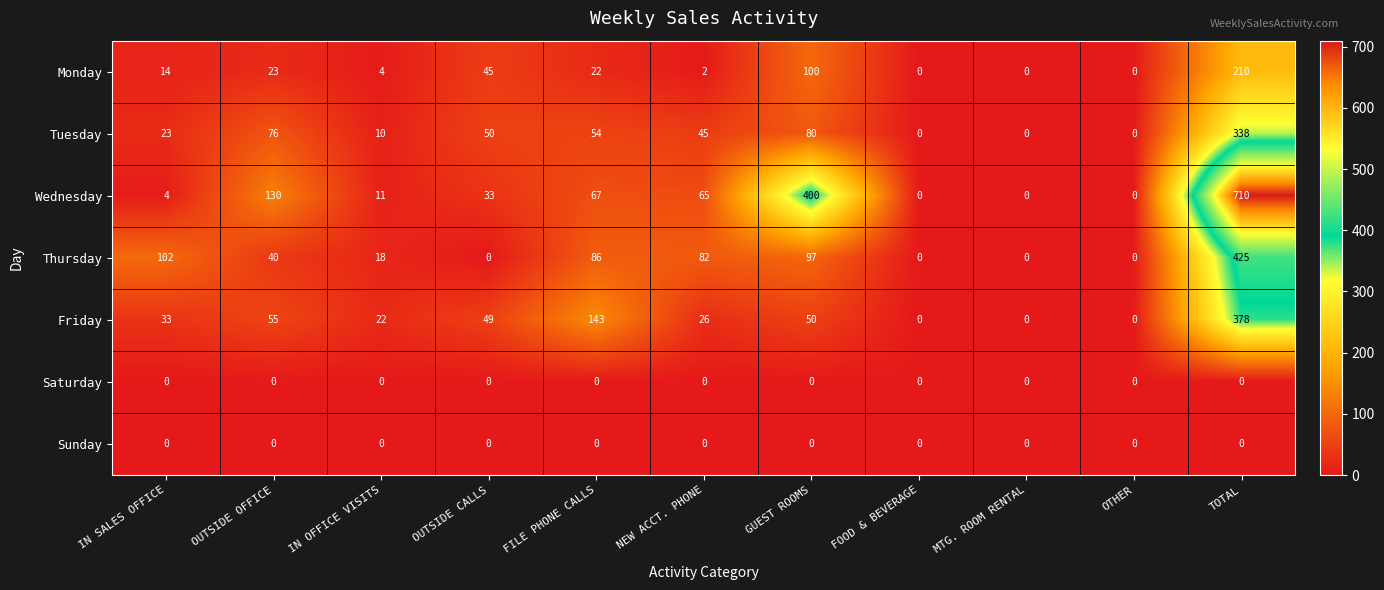

Which series has the largest range (max minus min)?

Wednesday